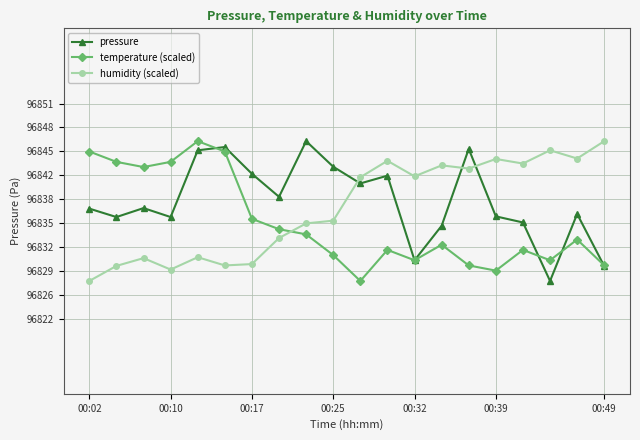

True or false: temperature (scaled) has more than 0 points higher than both neighbors.

True